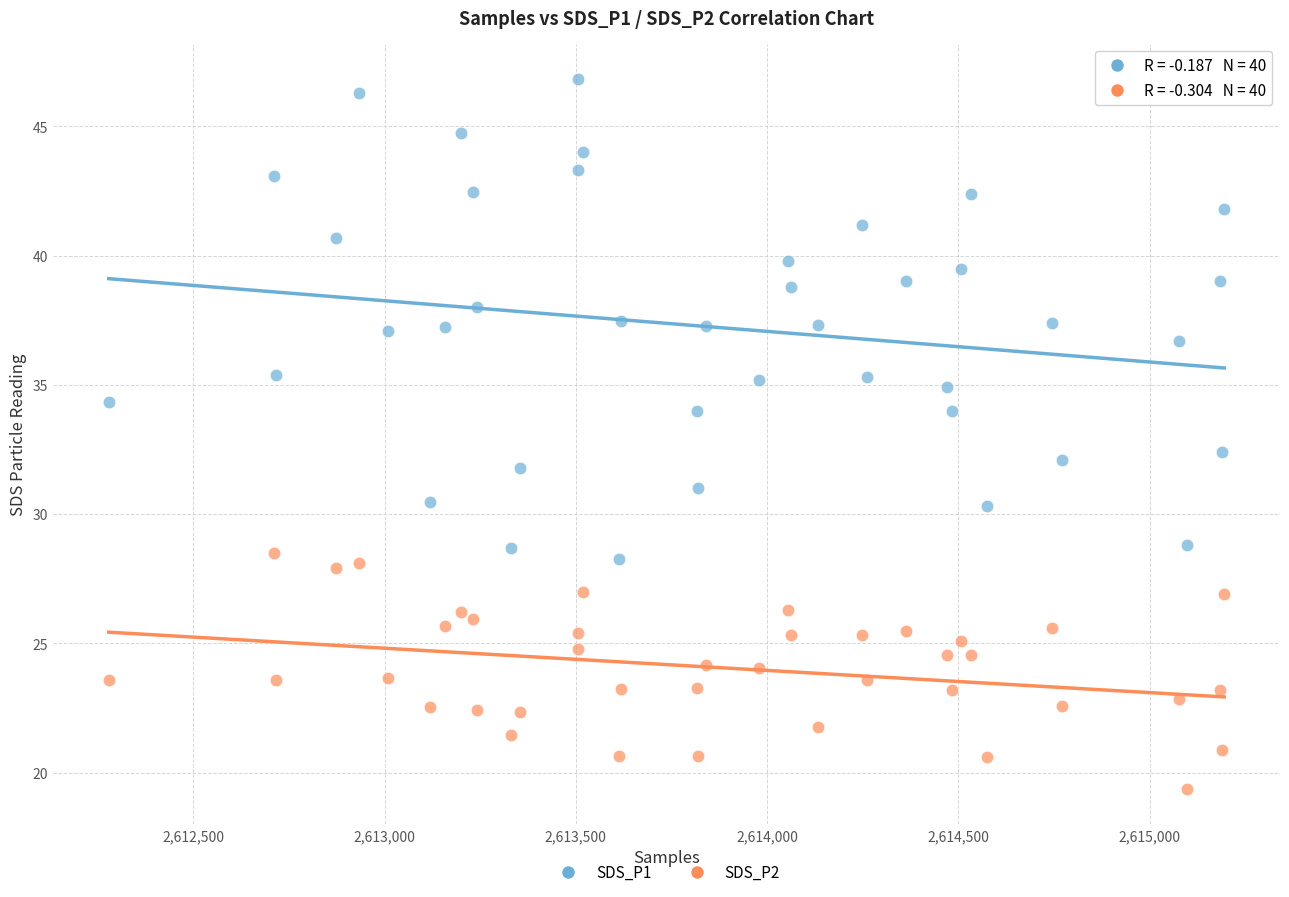

Which series has the widest spread of Y values?

SDS_P1